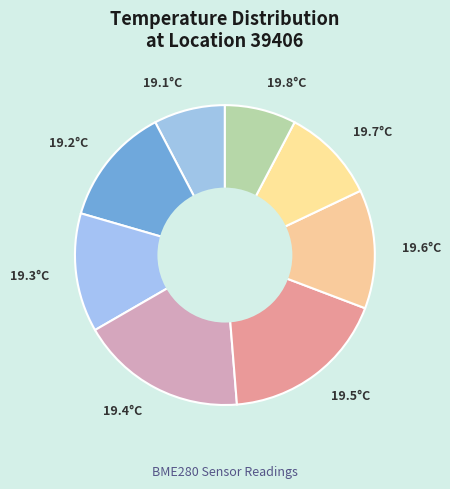

How many slices are in this pie chart?

8